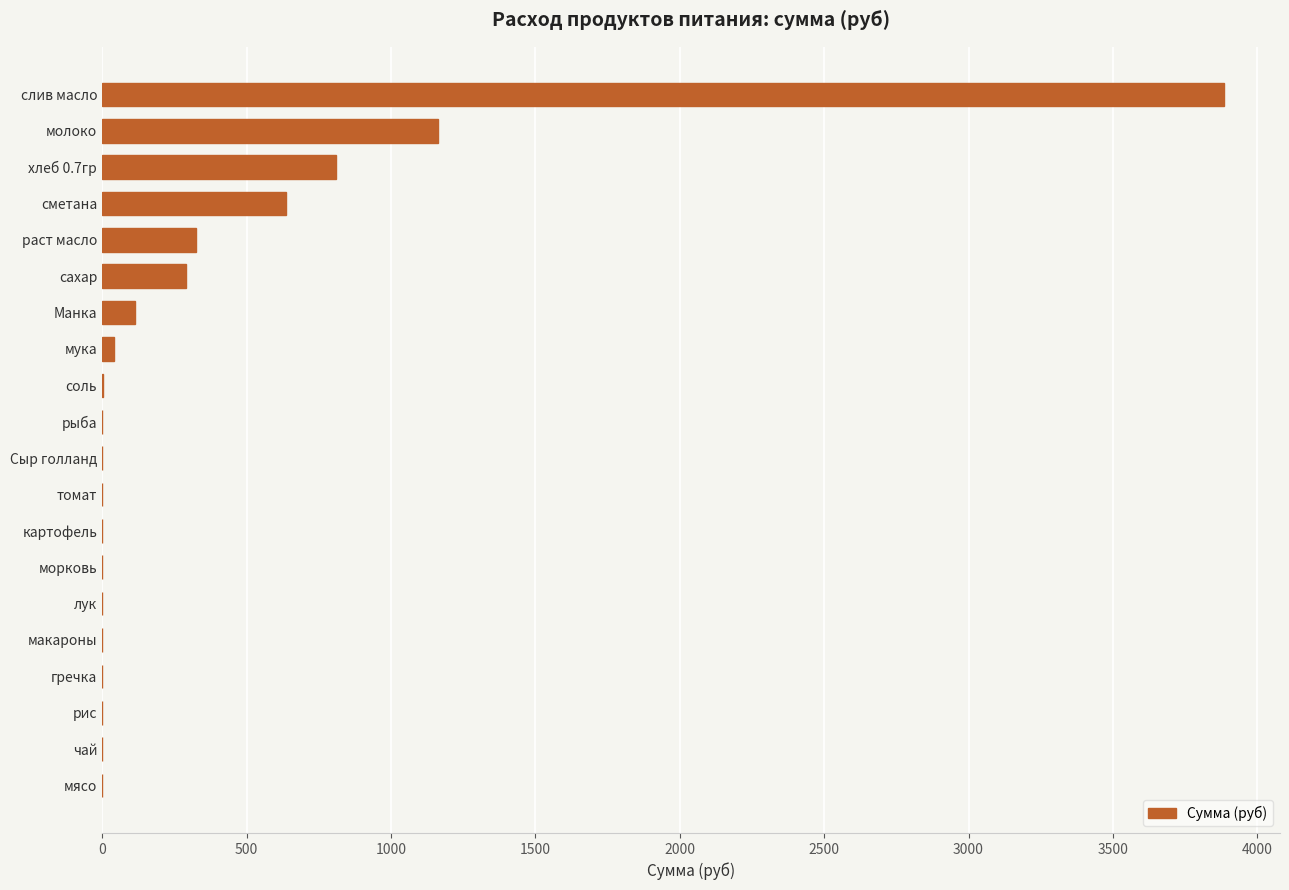

The chart shows a value of 0.0 at Сыр голланд. True or false?

True